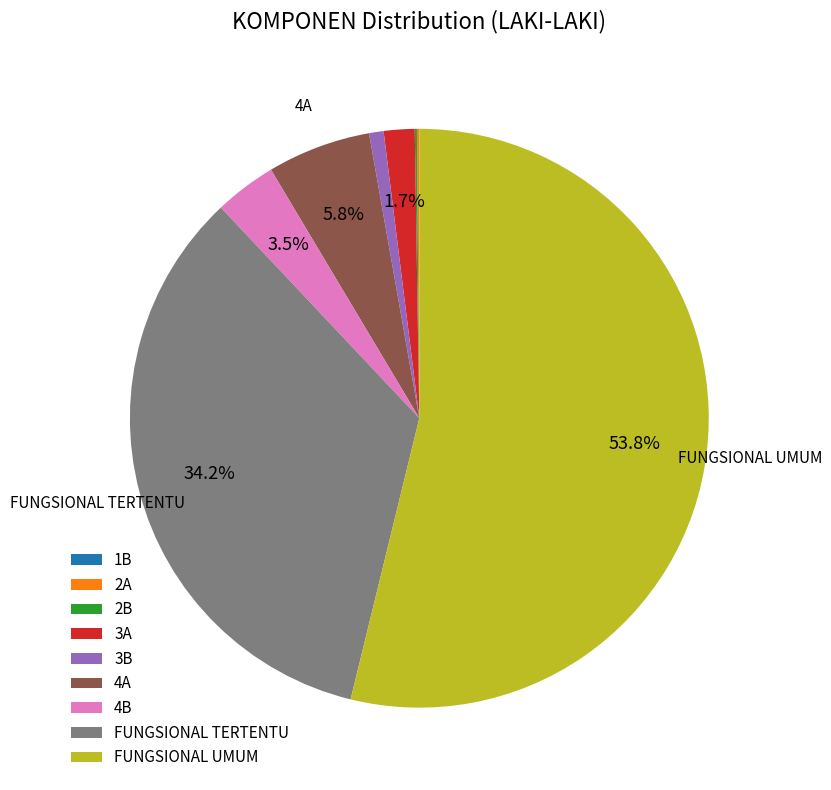

Which slice represents more than half of the pie?

FUNGSIONAL UMUM